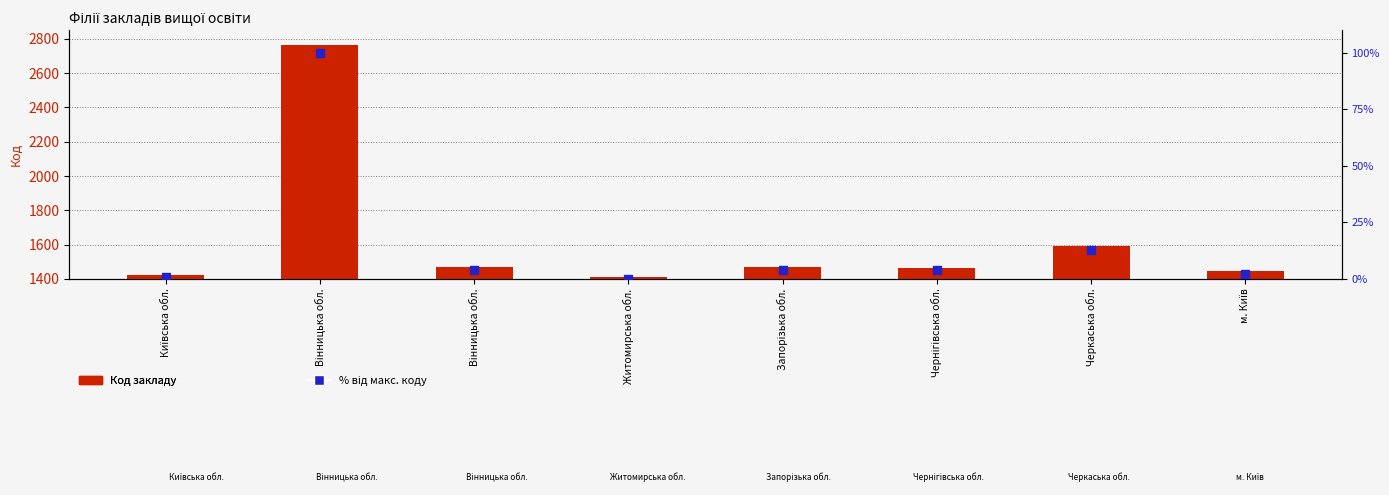

Which series has the largest Y range (max minus min)?

Код